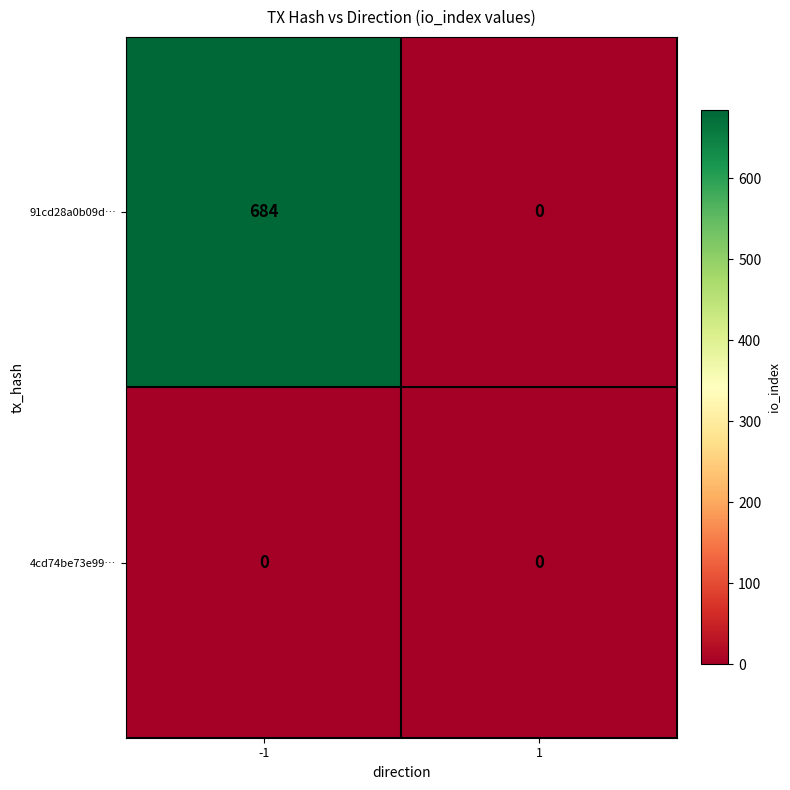

What is the sum of all 91cd28a0b09d… values?

684